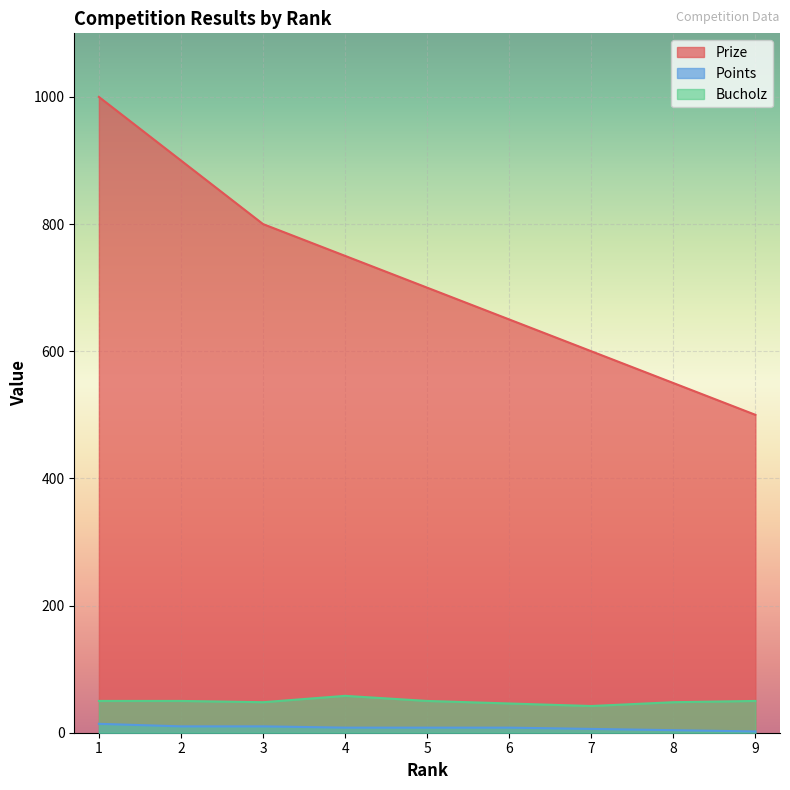

Is the value of Points at 3 greater than the value of Bucholz at 3?

No